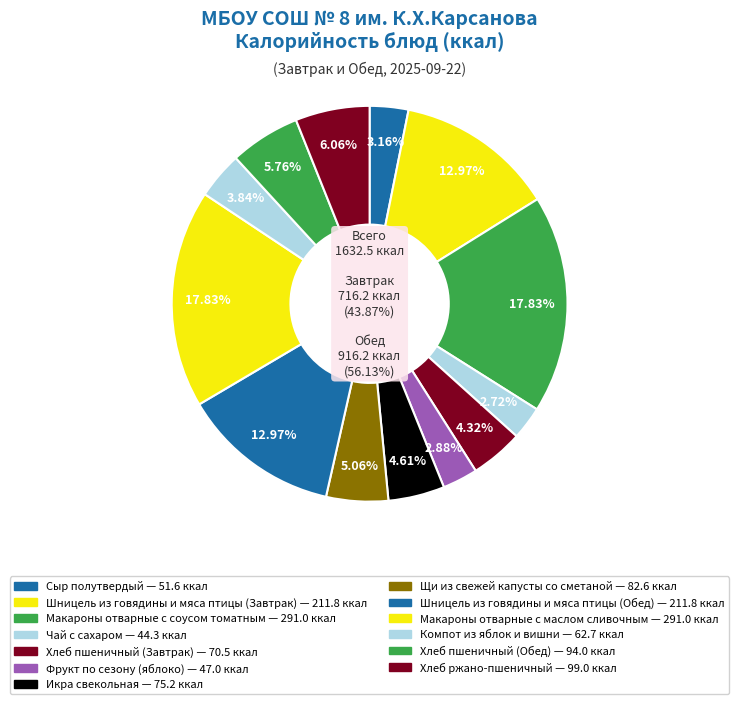

Between Хлеб пшеничный (Завтрак) and Компот из яблок и вишни, which is larger?

Хлеб пшеничный (Завтрак)